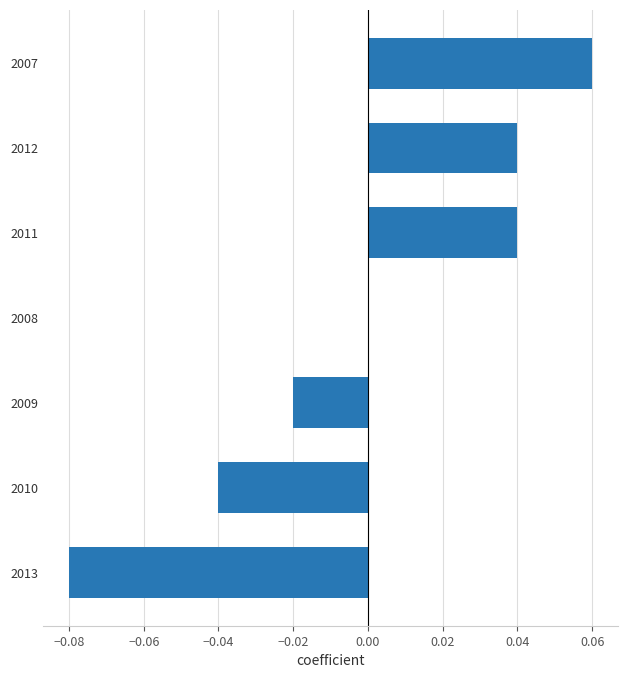

The chart shows a value of 0.1 at 2008. True or false?

False